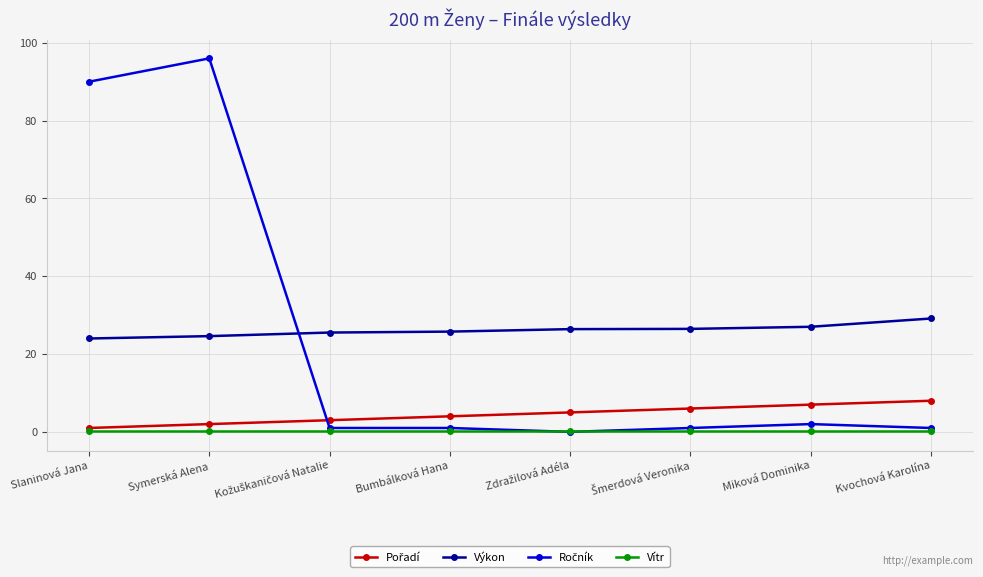

What is the label of the 7th point from the left?

Miková Dominika